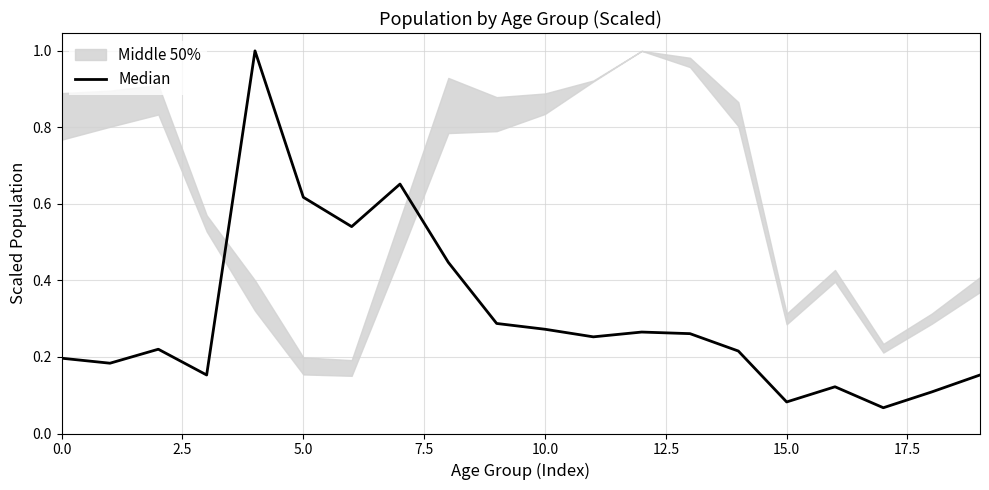

At which category does the chart reach its minimum across all series?

17